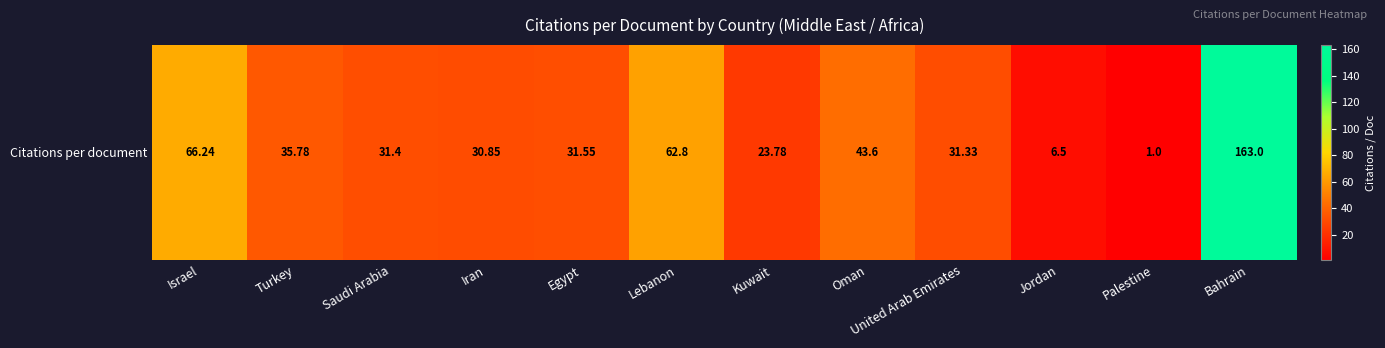

What is the average value?

44.0